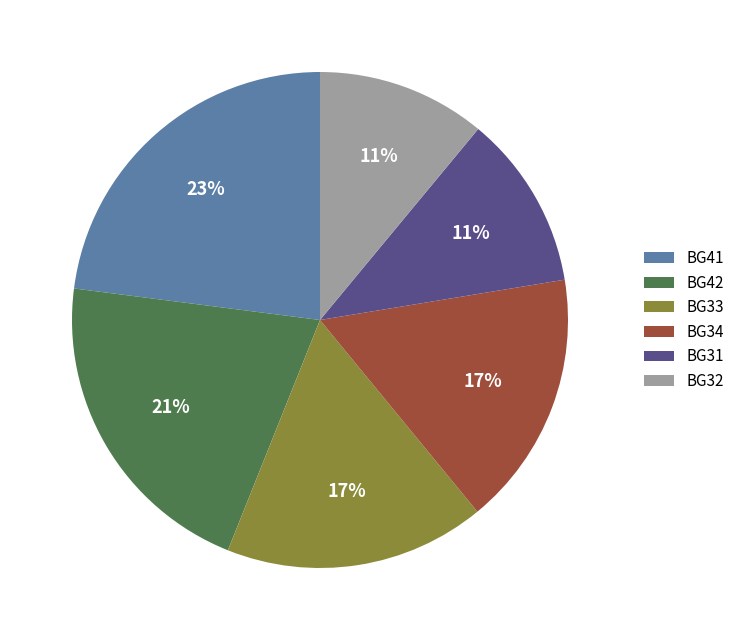

To the nearest percent, what is the average slice percentage?

17%